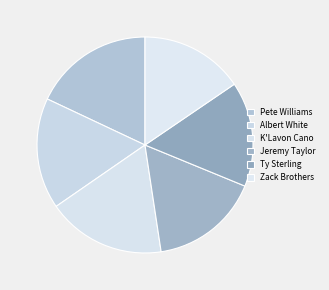

Does any single category account for the majority?

No